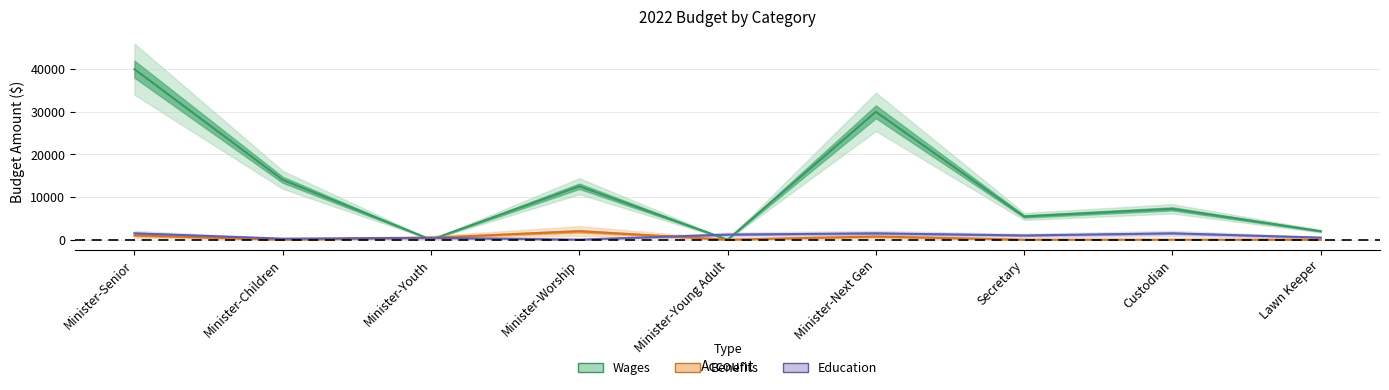

How many intersections are there between Wages and Benefits?

4